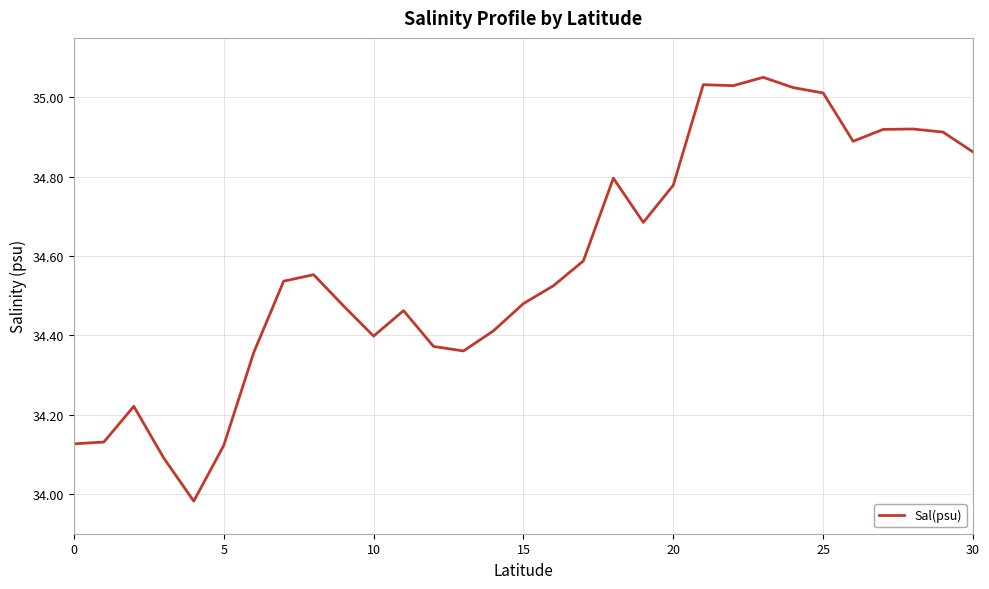

Does the chart have visible grid lines?

Yes